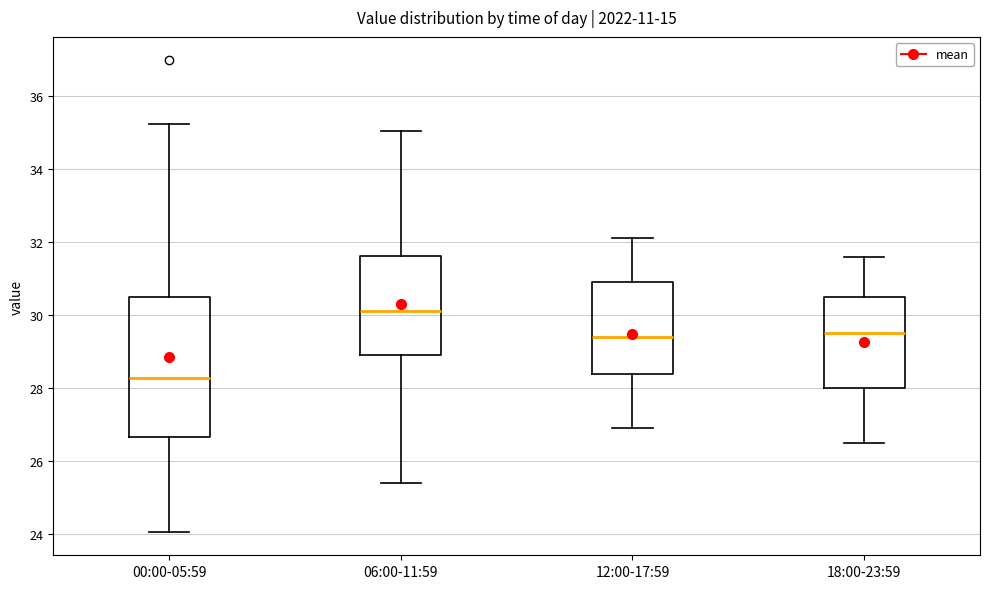

Comparing the boxes themselves (not the whiskers), which one is the tallest?

00:00-05:59